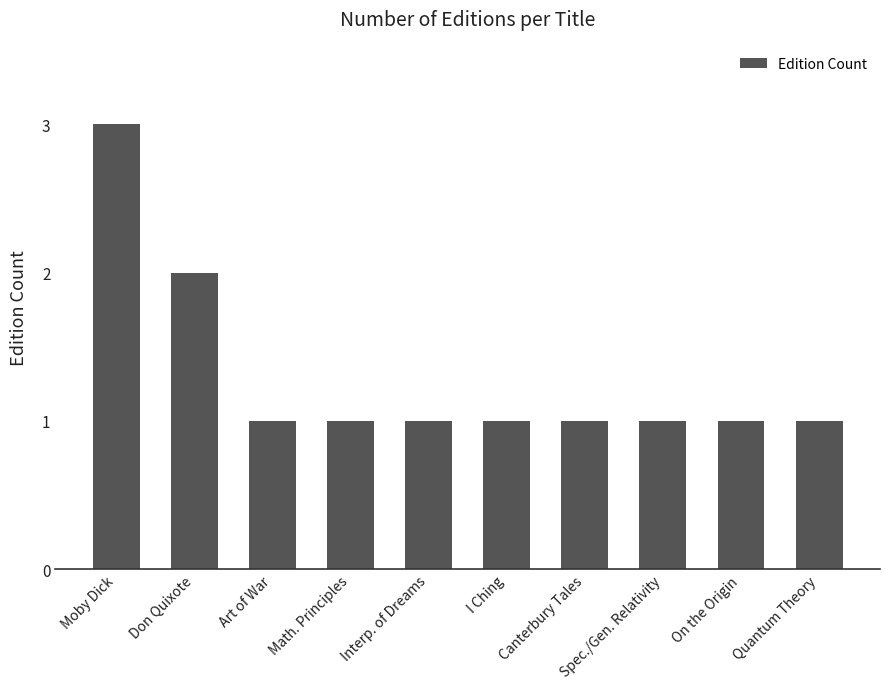

Is it true that the value at On the Origin is 0?

False